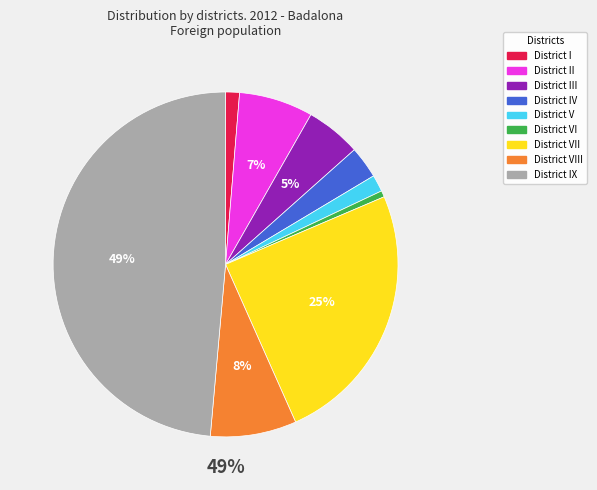

Which category has the smallest portion of the pie?

District VI